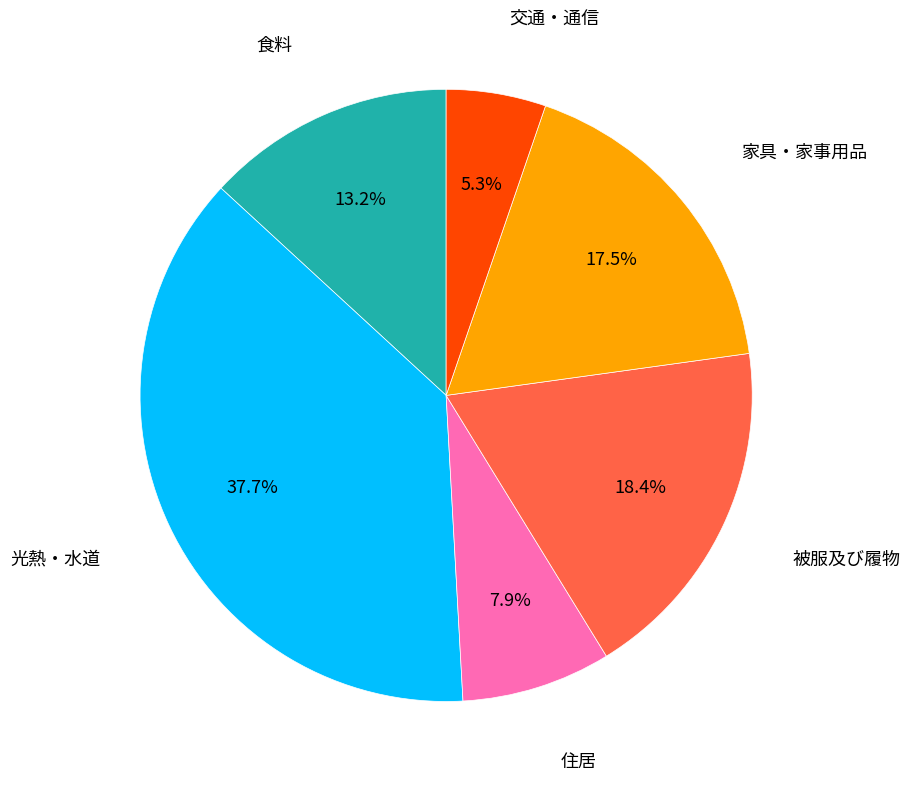

Does any single category account for the majority?

No